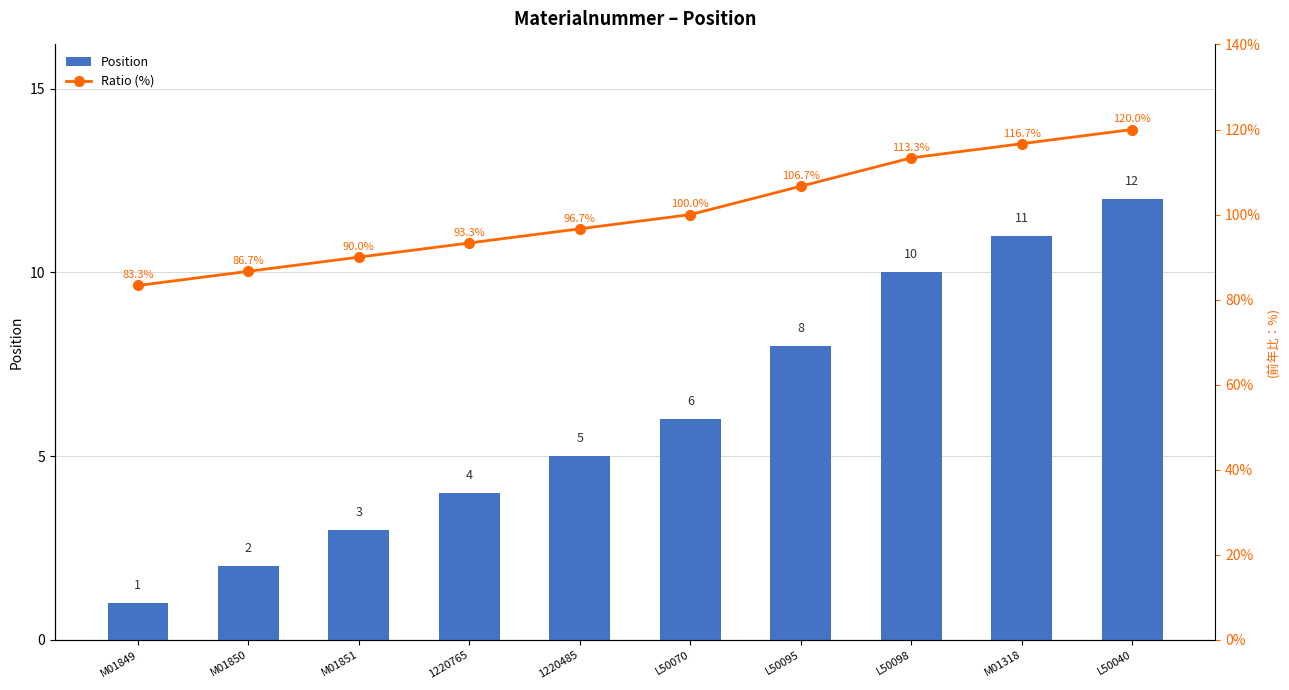

Which series has the largest total across all categories?

Ratio (%)